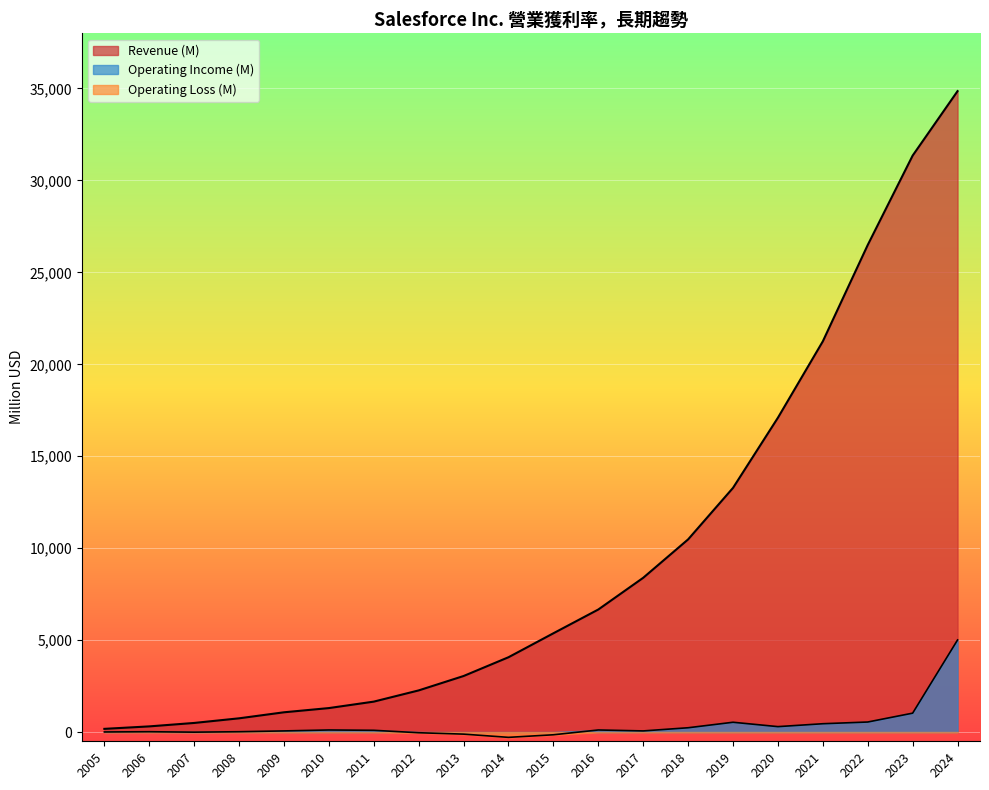

Which category has the lowest value across all series?

2014